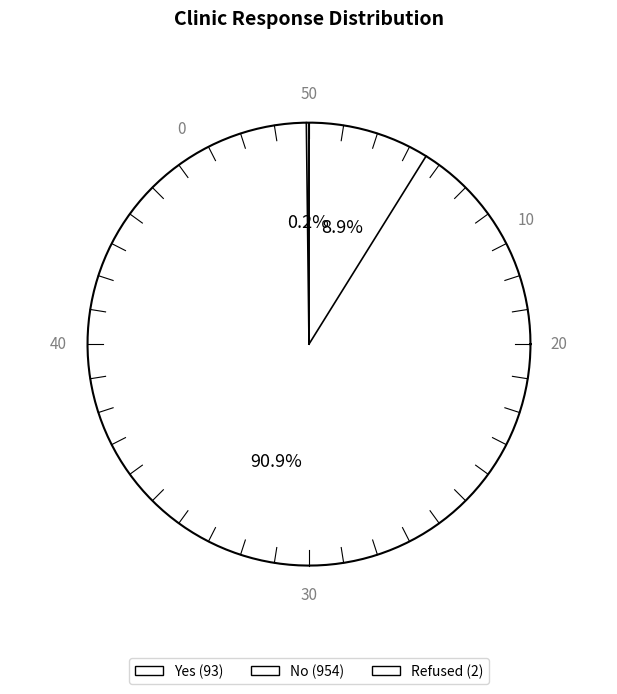

Which series has the widest spread of values?

No